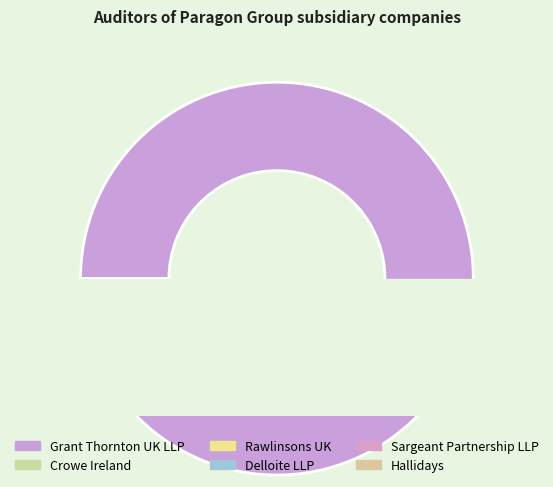

Is there any slice that represents more than half of the pie?

Yes